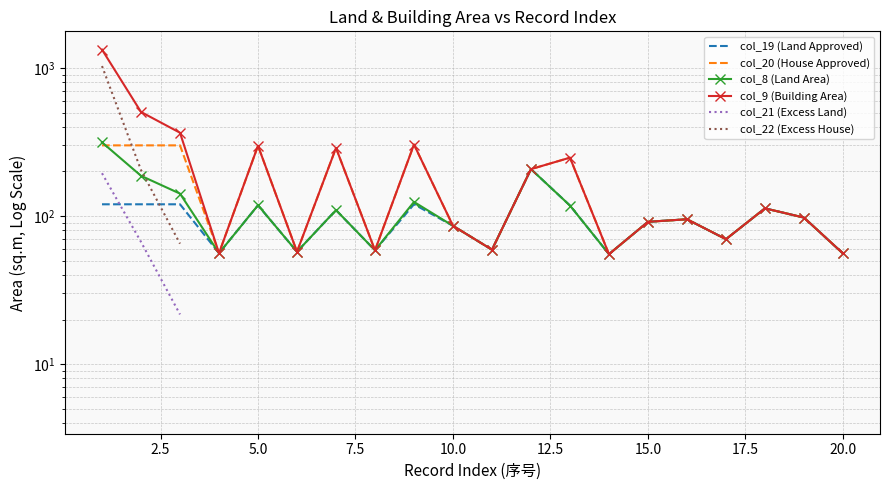

What is the average value of the col_8 (Land Area) series?

110.8